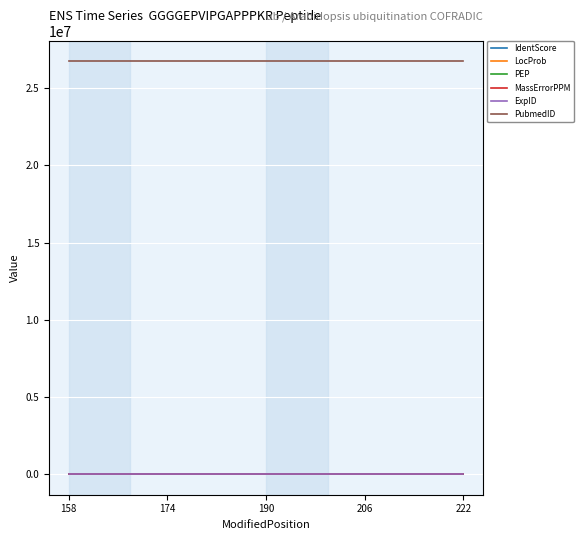

At how many categories does at least one series exceed 19355093?

5